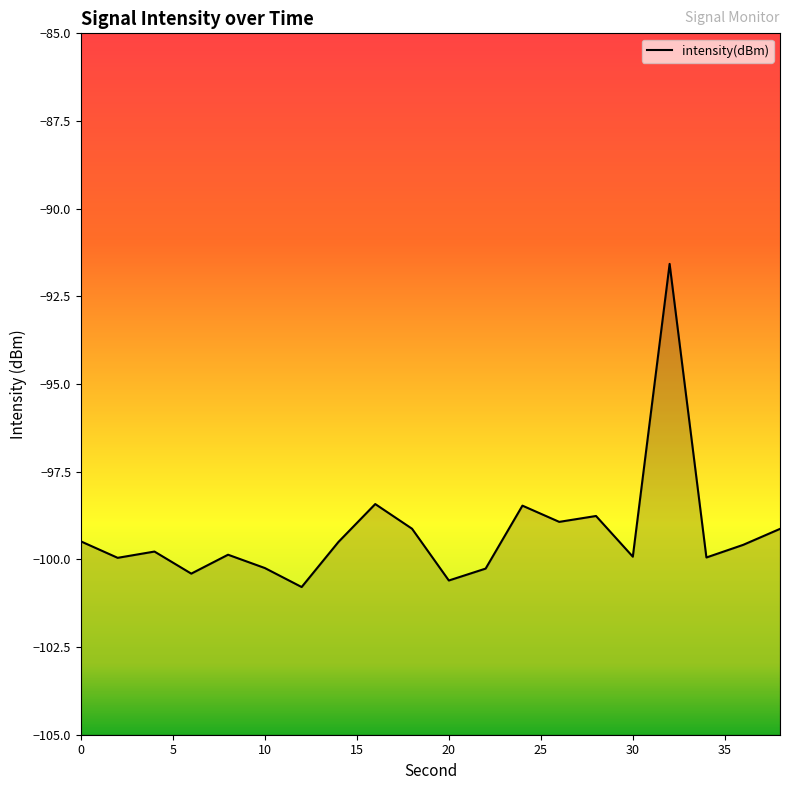

Reading left to right, transcribe all the data shown in this chart.

-99.5	-100.0	-99.8	-100.4	-99.9	-100.2	-100.8	-99.5	-98.4	-99.1	-100.6	-100.3	-98.5	-98.9	-98.8	-99.9	-91.6	-99.9	-99.6	-99.1